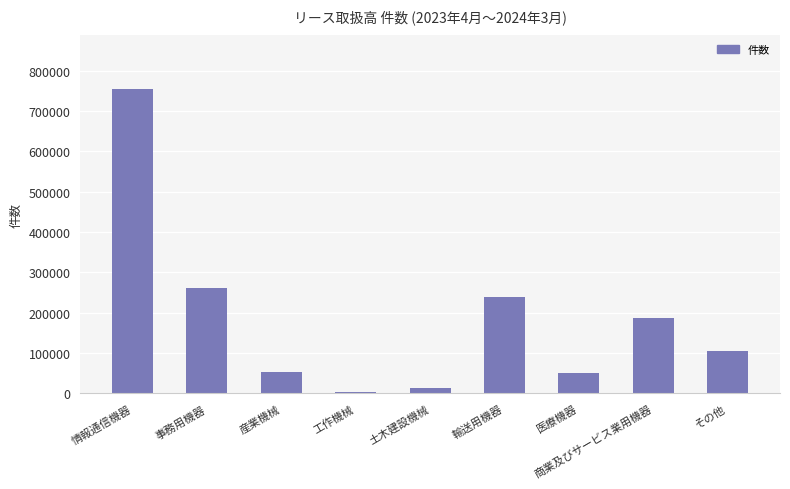

Between 商業及びサービス業用機器 and 工作機械, which is larger?

商業及びサービス業用機器